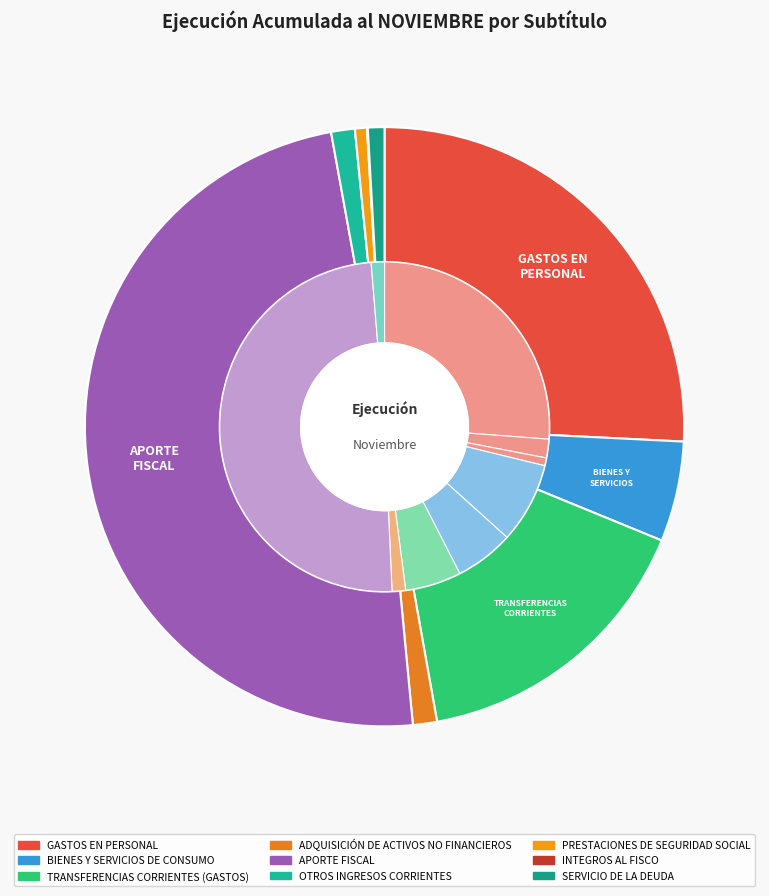

To the nearest percent, what is the difference between the largest and smallest slice percentages?

49%